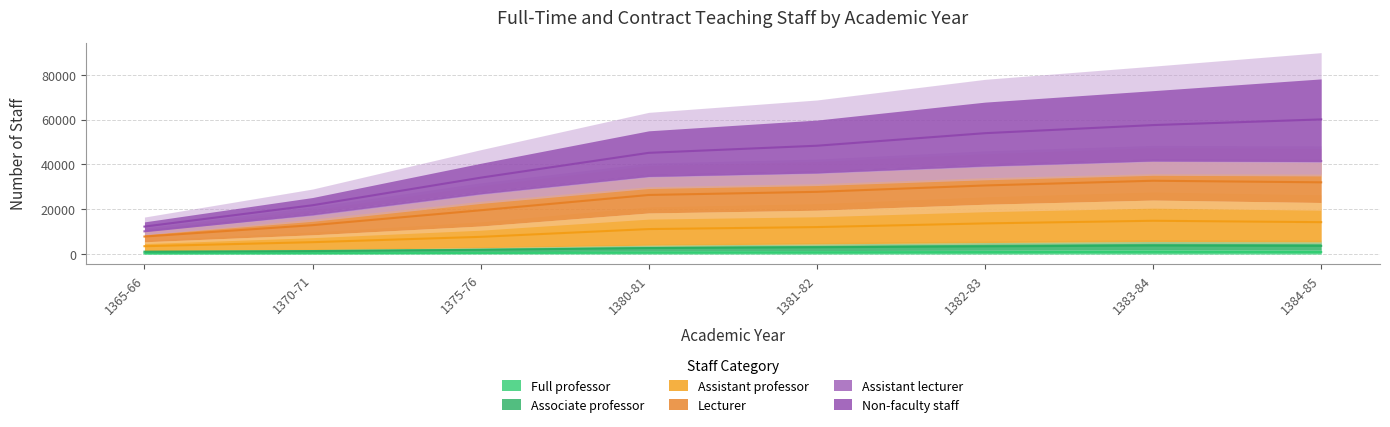

Between 1383-84 and 1381-82, which is larger?

1383-84